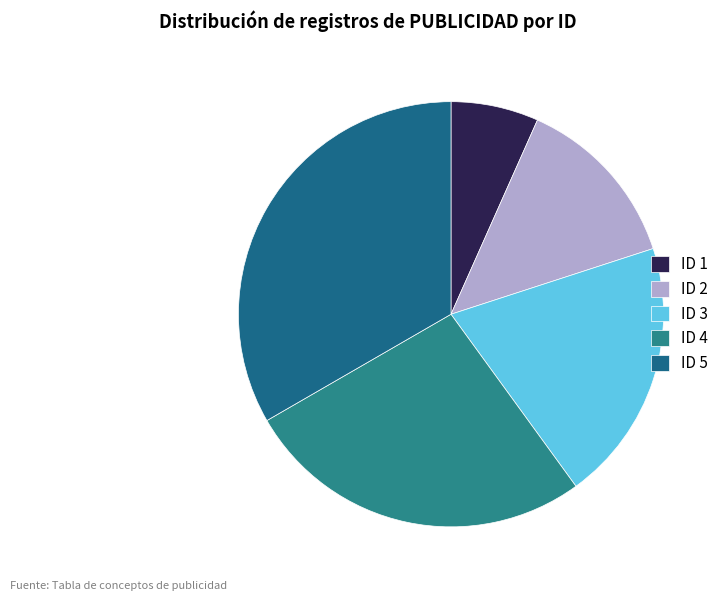

How many slices are in this pie chart?

5